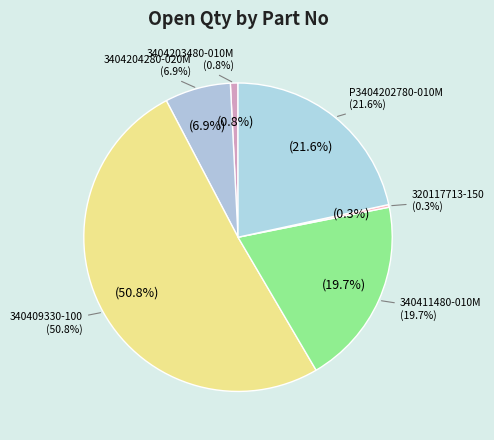

The 340409330-100 slice represents 51% of the pie. True or false?

True